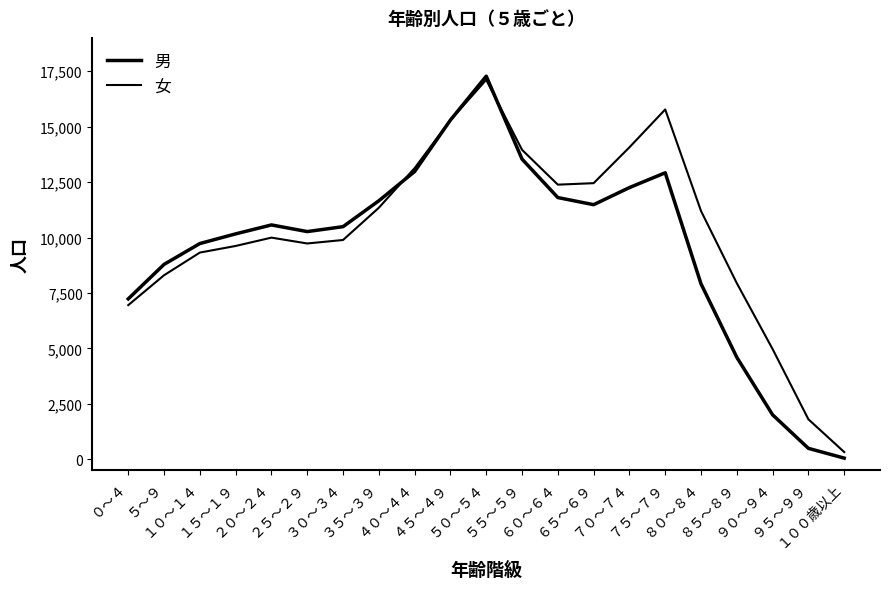

What is the difference between the maximum and minimum values in the 男 series?

17221